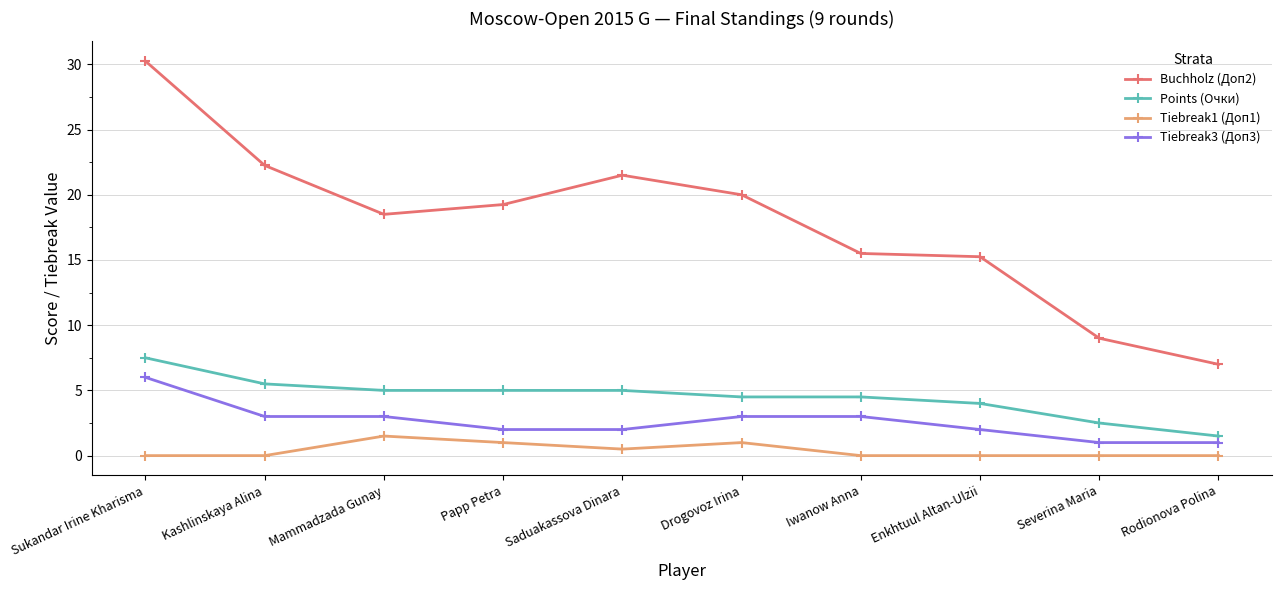

What are all the series names shown in the legend?

Buchholz (Доп2), Points (Очки), Tiebreak1 (Доп1), Tiebreak3 (Доп3)